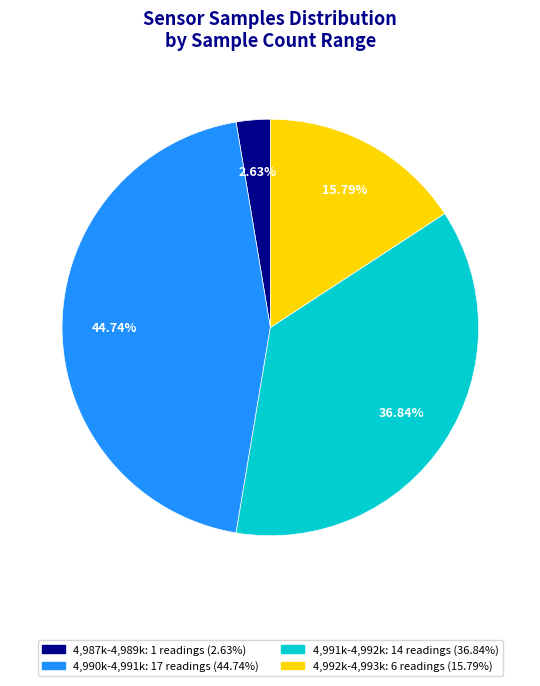

Does any single category account for the majority?

No